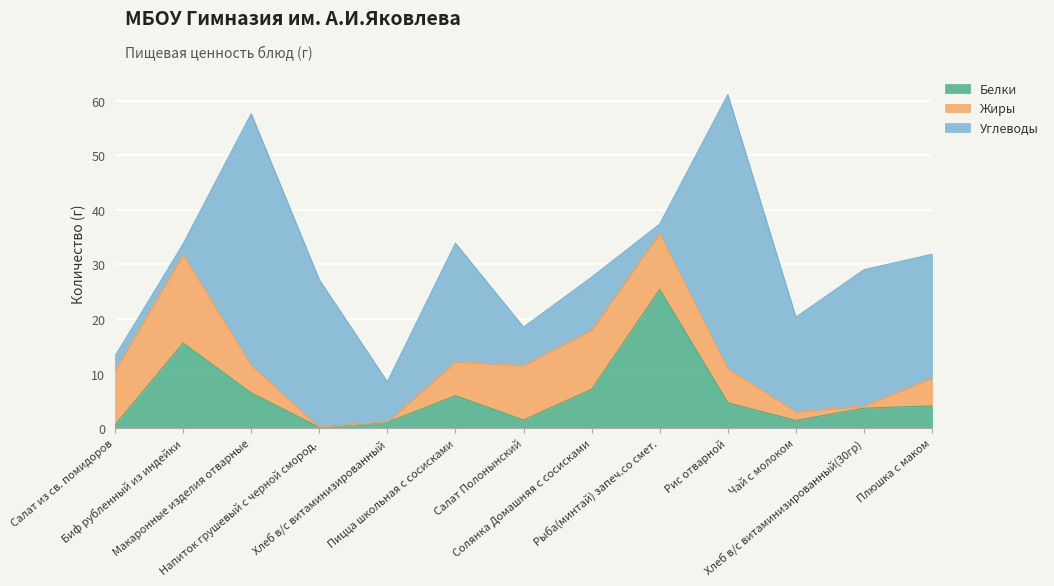

After their last crossing, which series has the higher values: Углеводы or Белки?

Углеводы